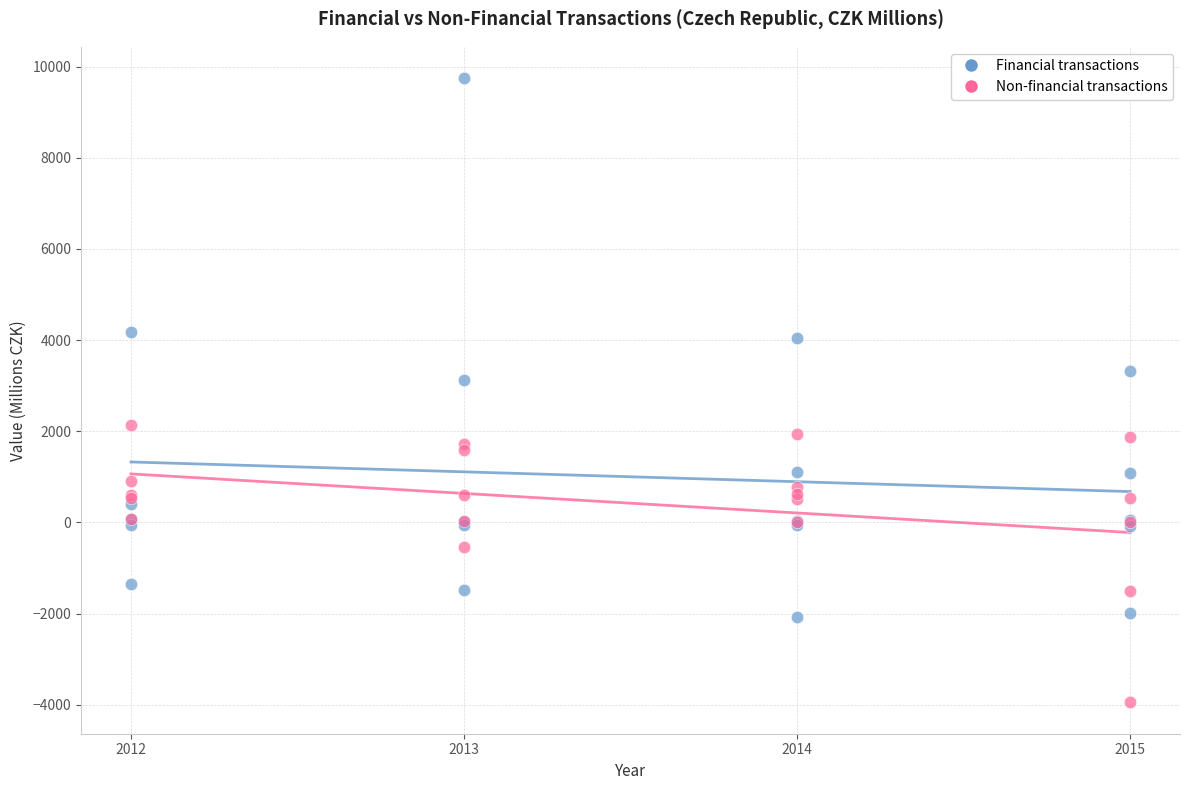

What are all the series names shown in the legend?

Financial transactions, Non-financial transactions